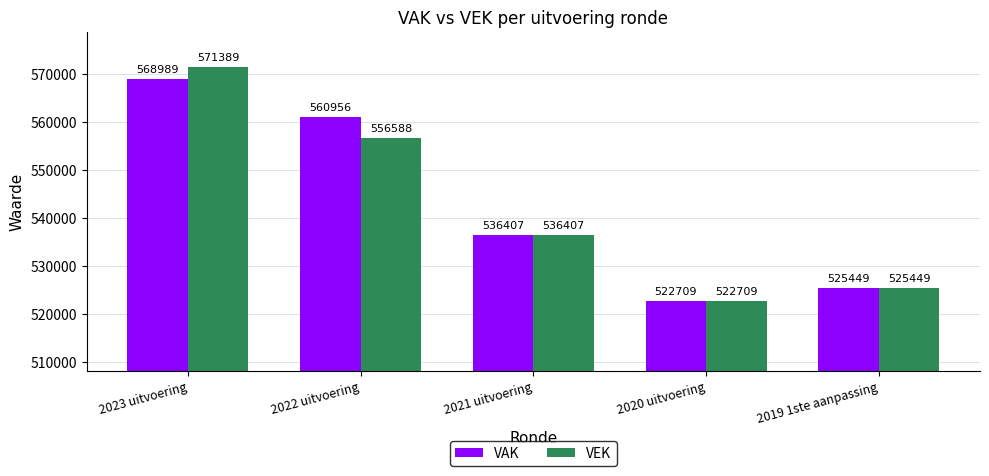

At which category is the sum across all series the highest?

2023 uitvoering